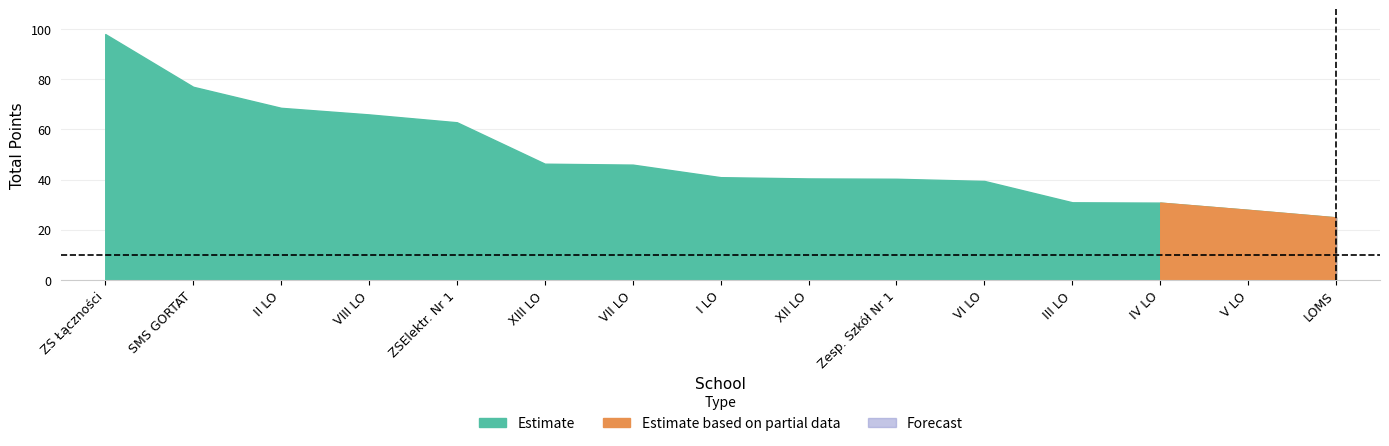

True or false: Estimate has more than 2 points higher than both neighbors.

False